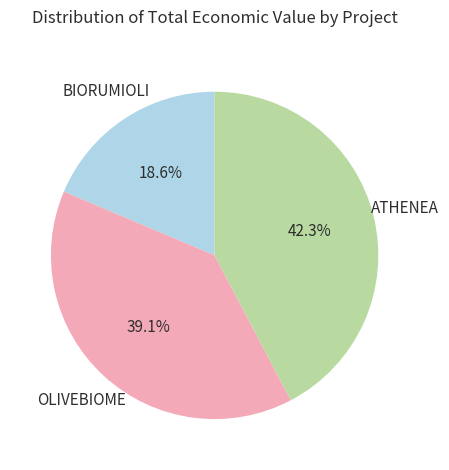

Rank the categories by value from lowest to highest.

BIORUMIOLI, OLIVEBIOME, ATHENEA